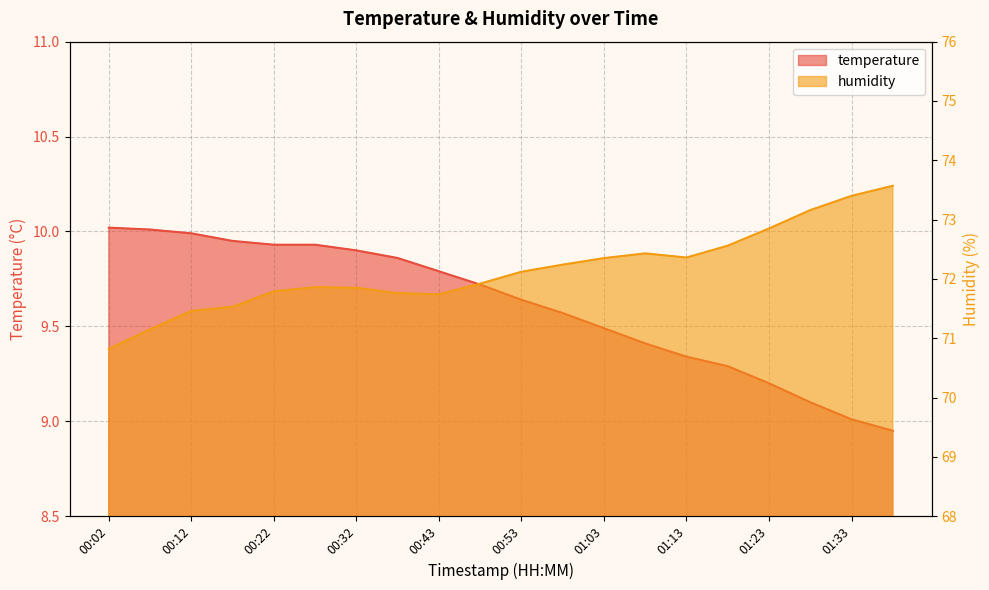

What is the difference between the second highest and second lowest values in the humidity series?

2.2